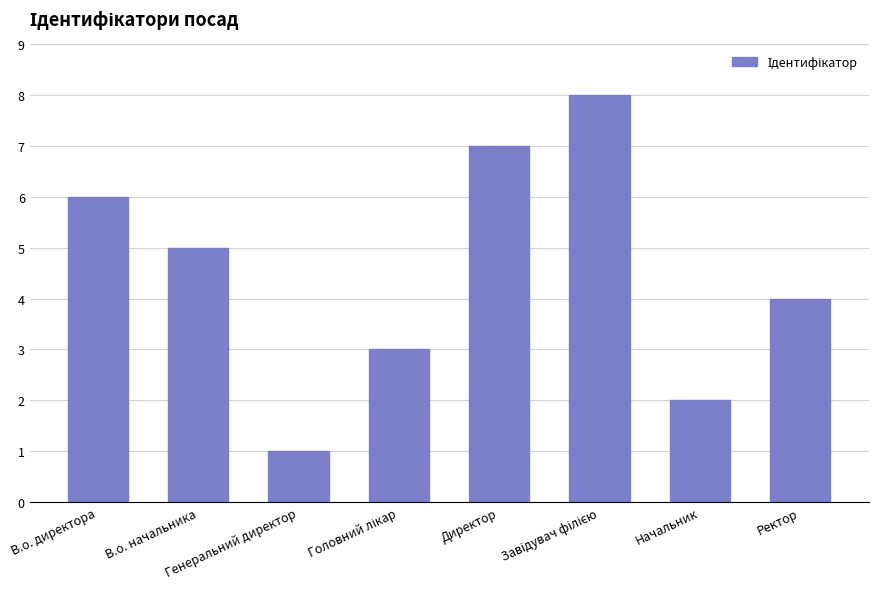

How many categories are shown in the chart?

8